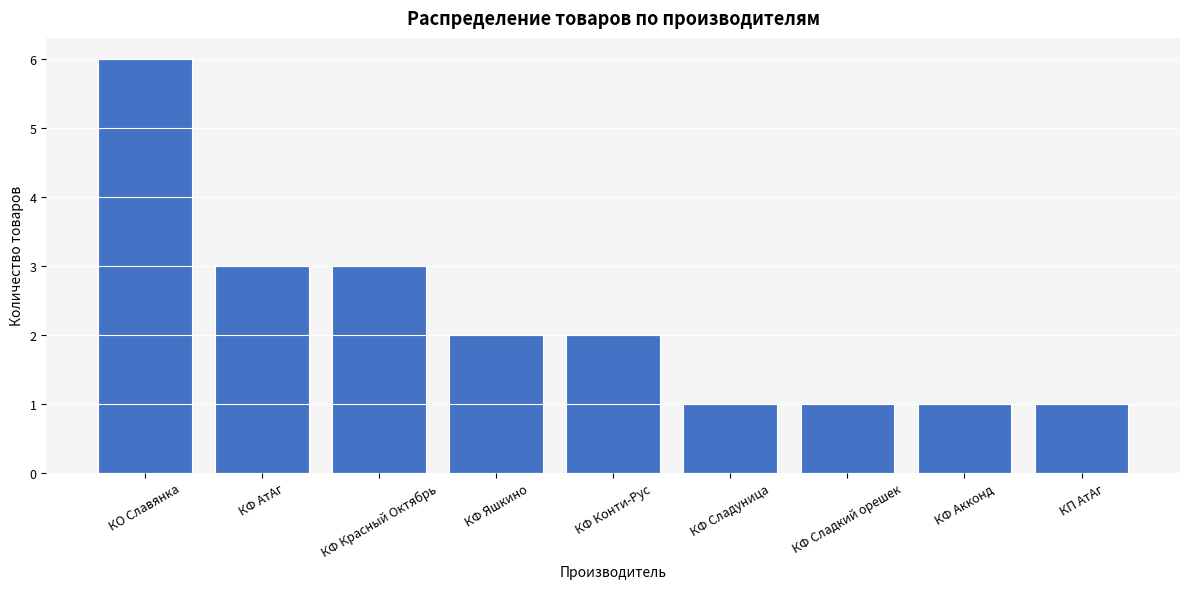

Reading right to left, what are all the values shown in this chart?

КП АтАг=1	КФ Акконд=1	КФ Сладкий орешек=1	КФ Сладуница=1	КФ Конти-Рус=2	КФ Яшкино=2	КФ Красный Октябрь=3	КФ АтАг=3	КО Славянка=6